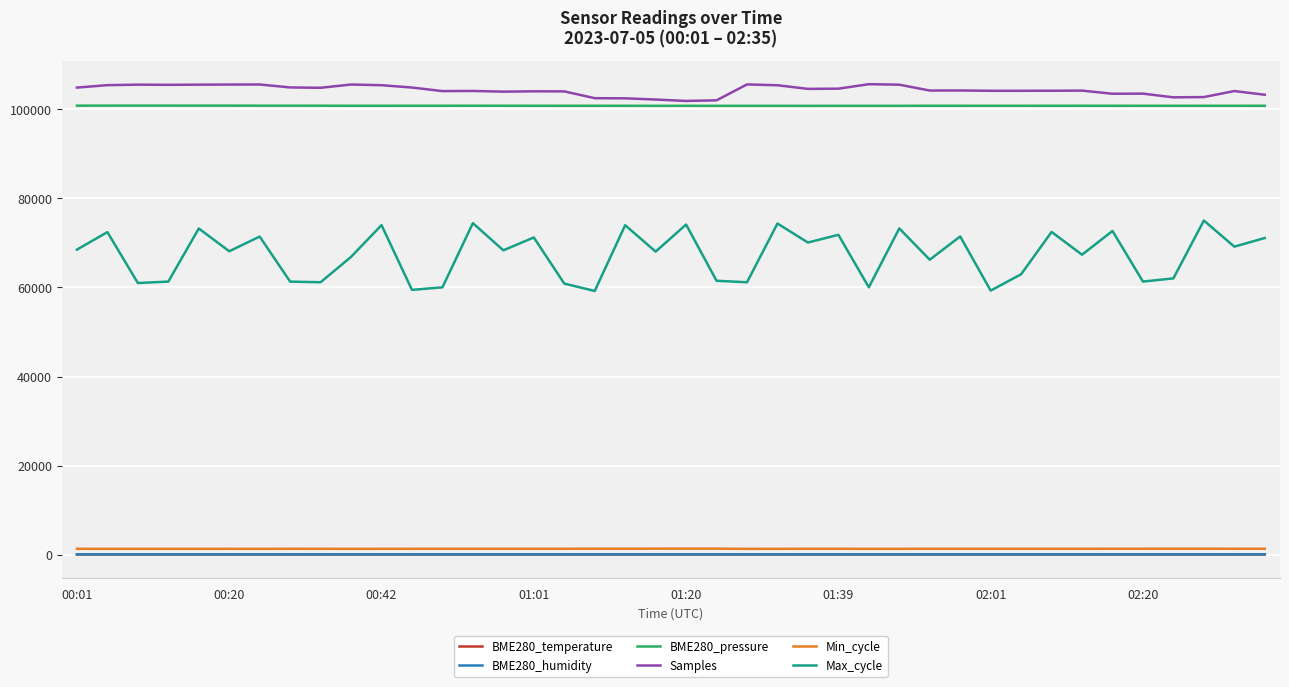

True or false: Max_cycle and BME280_temperature cross at least once.

False